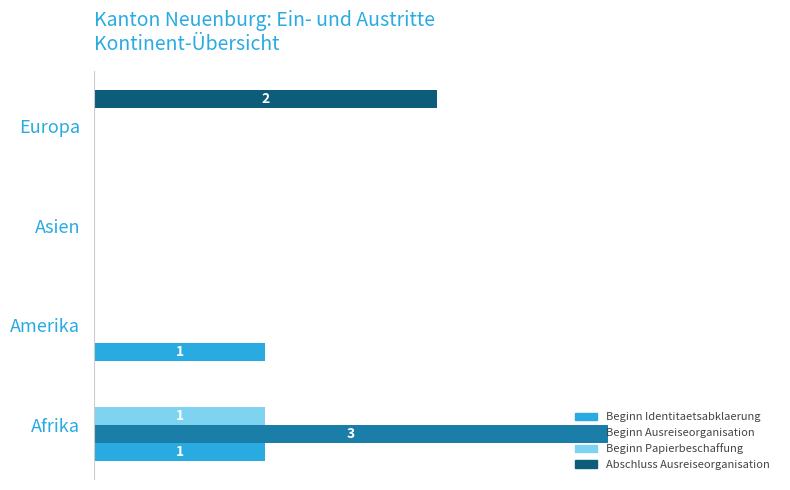

What are all the series names shown in the legend?

Beginn Identitaetsabklaerung, Beginn Ausreiseorganisation, Beginn Papierbeschaffung, Abschluss Ausreiseorganisation